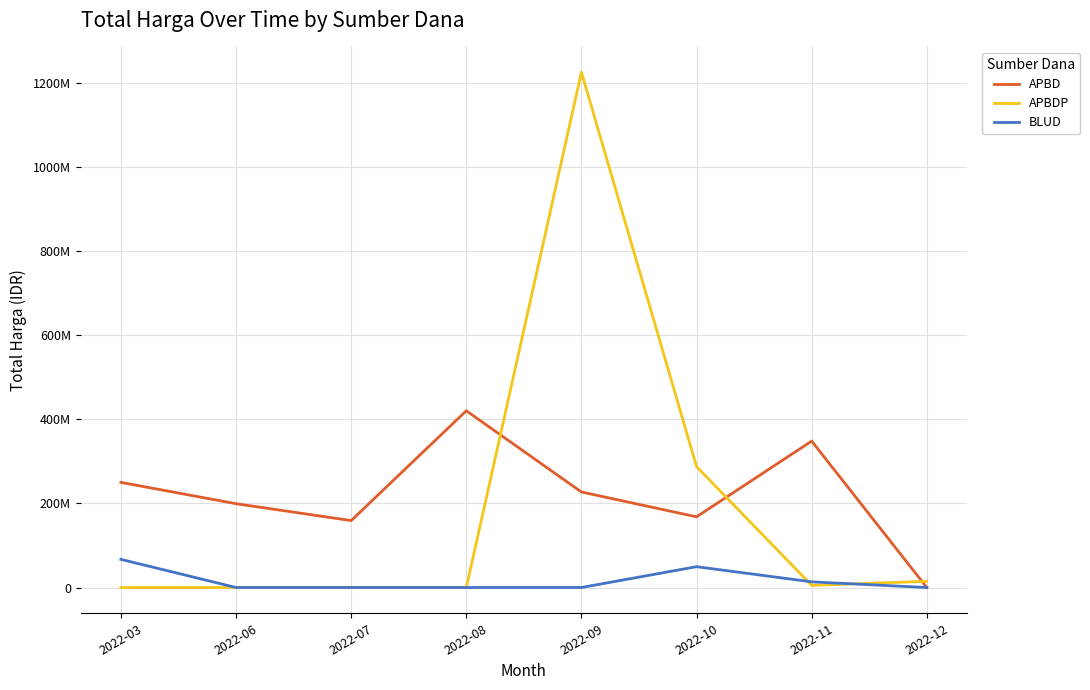

What is the total value across all series at 2022-12?

14750000